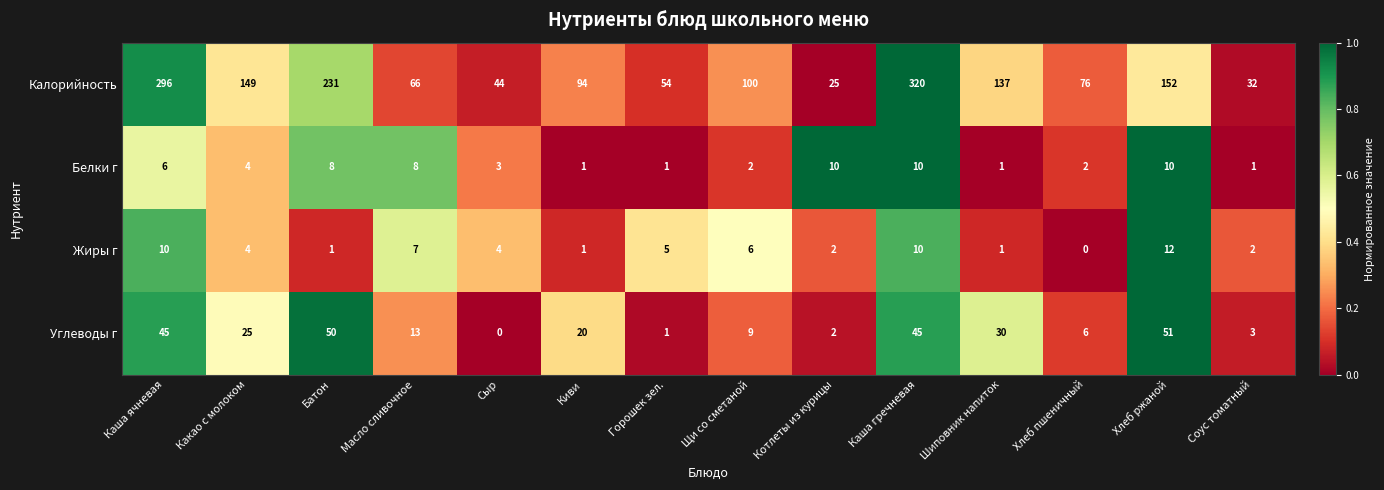

What is the total value across all series at Горошек зел.?

61